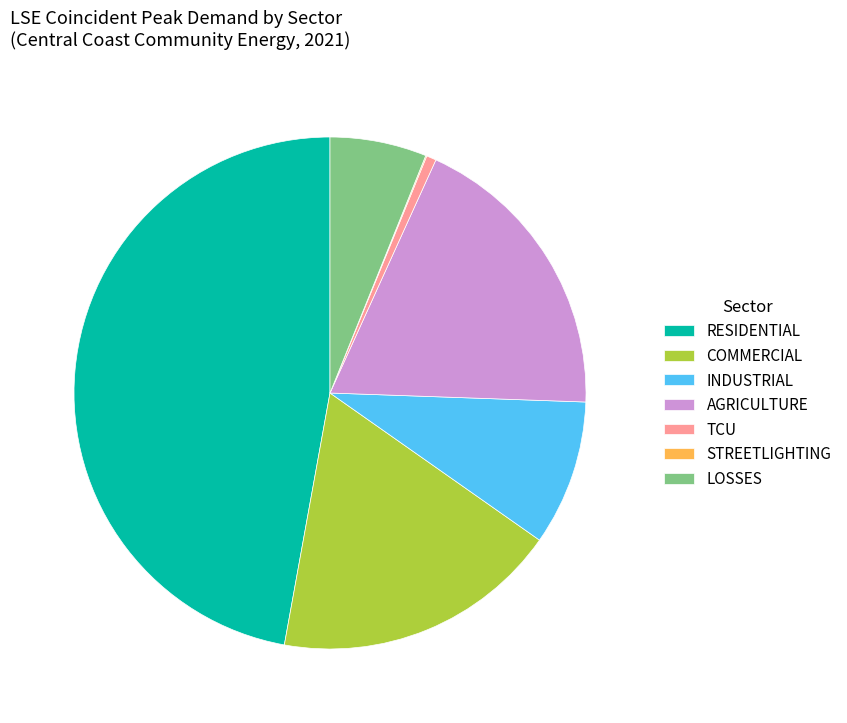

Is there a majority slice in this chart?

No